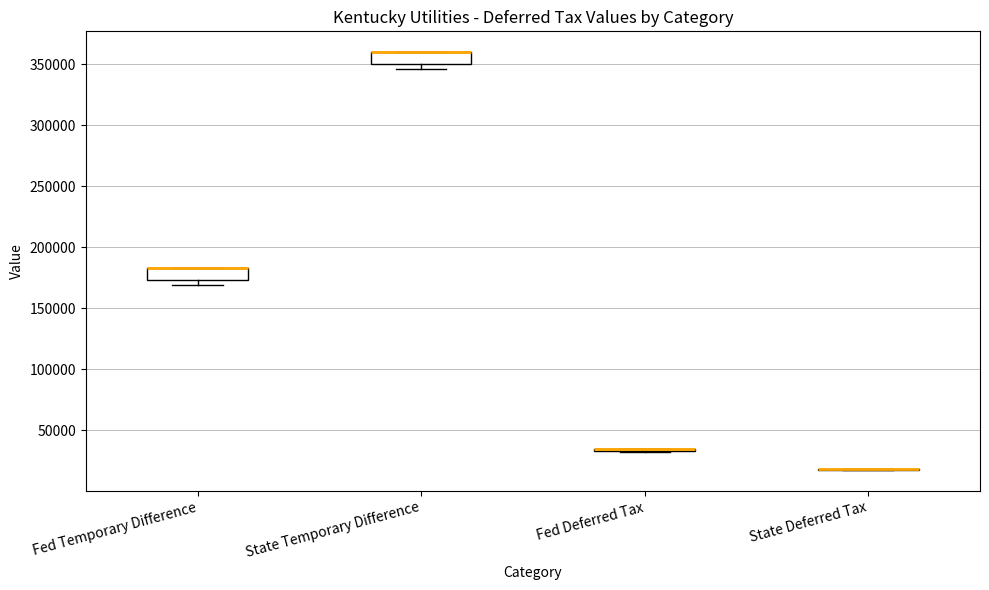

Reading left to right, transcribe this box plot: for each box, give where its median line is, the range the box spans, and where its two whiskers end, as read against the y-axis. The values are not printed on the chart, so give them approximately, as read against the axis.

Fed Temporary Difference: median 185000 (drawn on the box's upper edge), box 175000 to 185000, whiskers 170000 to 185000
State Temporary Difference: median 360000 (drawn on the box's upper edge), box 350000 to 360000, whiskers 345000 to 360000
Fed Deferred Tax: box collapsed to a line at 35000, whiskers 30000 to 35000
State Deferred Tax: box collapsed to a line at 20000, whiskers 15000 to 20000